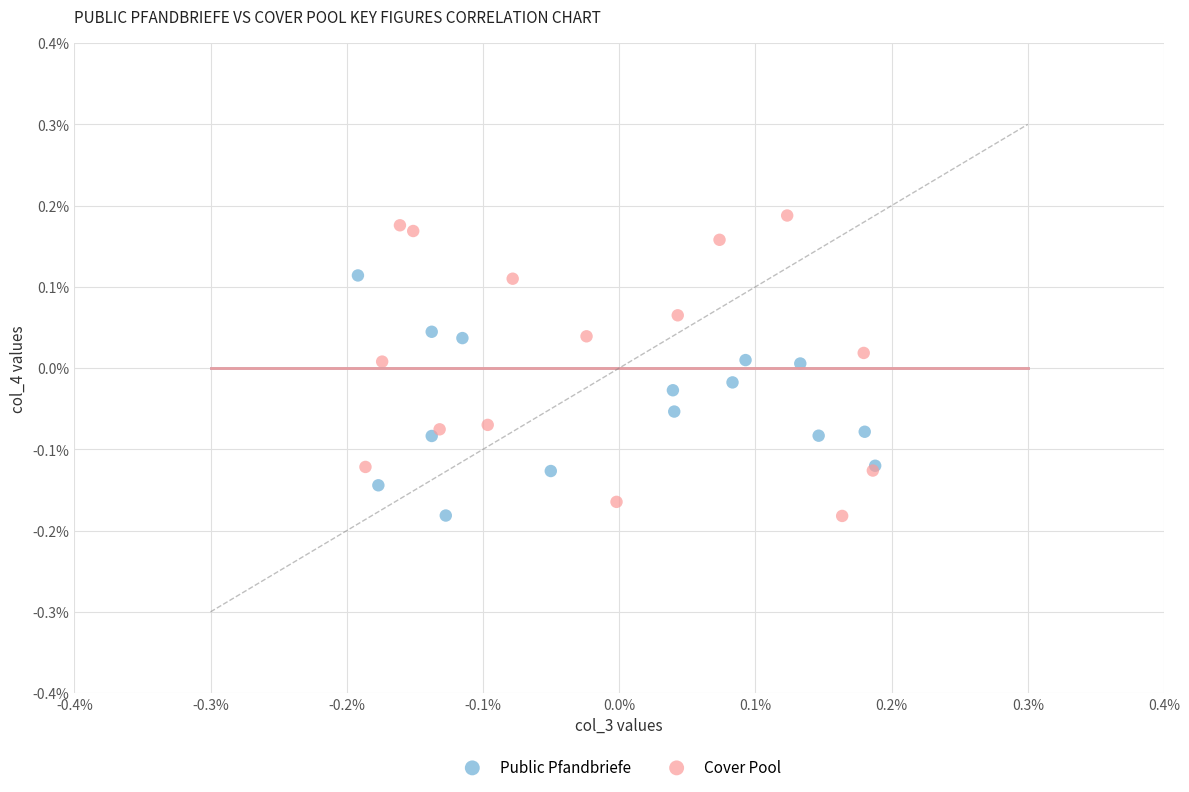

Which series contains the highest Y value?

Cover Pool